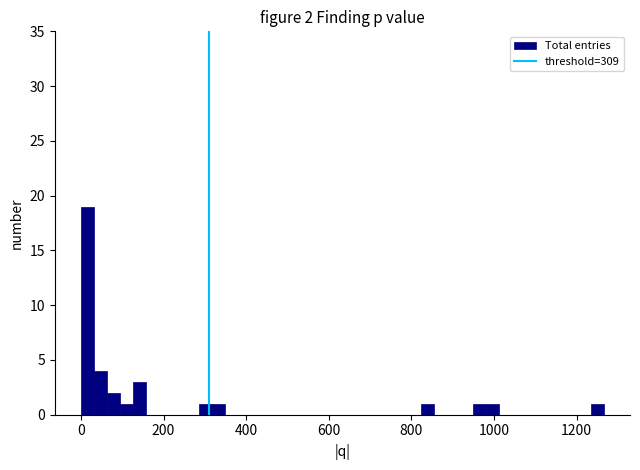

Read against the x-axis, roughly where is the centre of the tallest bar?

20